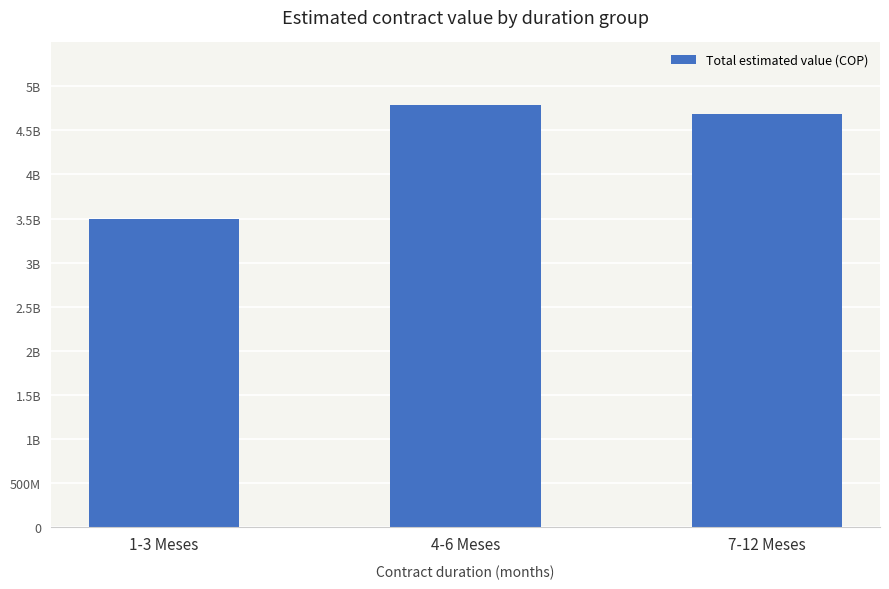

What is the approximate value at 1-3 Meses, to the nearest 10?

3497929760